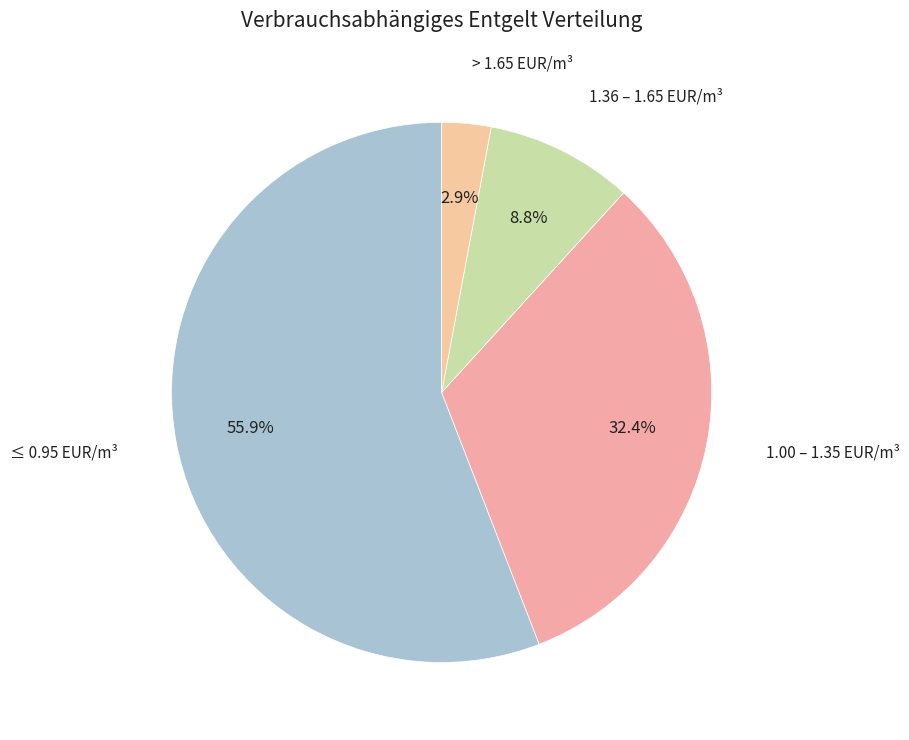

Is there any slice that represents more than half of the pie?

Yes